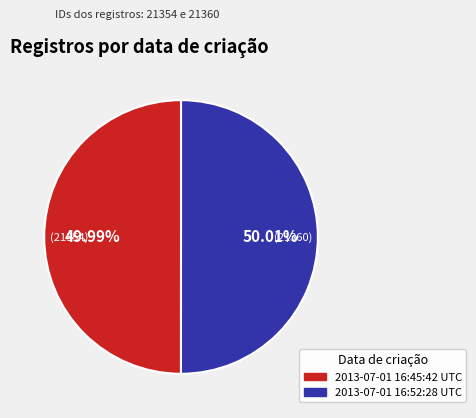

Is there a majority slice in this chart?

Yes